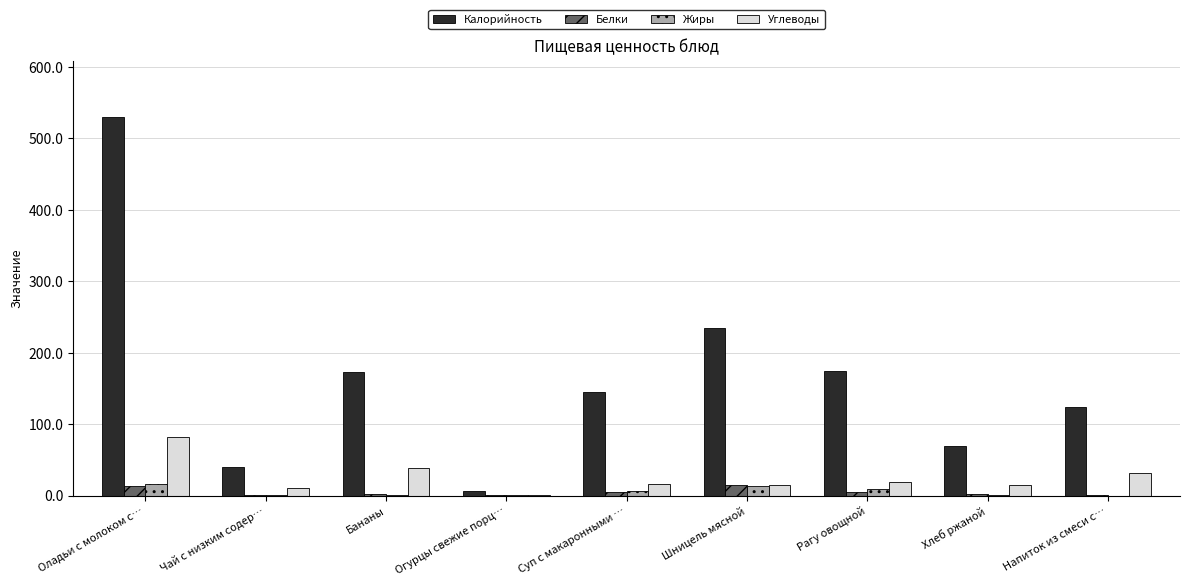

Where does the Углеводы series first go above 15?

Оладьи с молоком с…